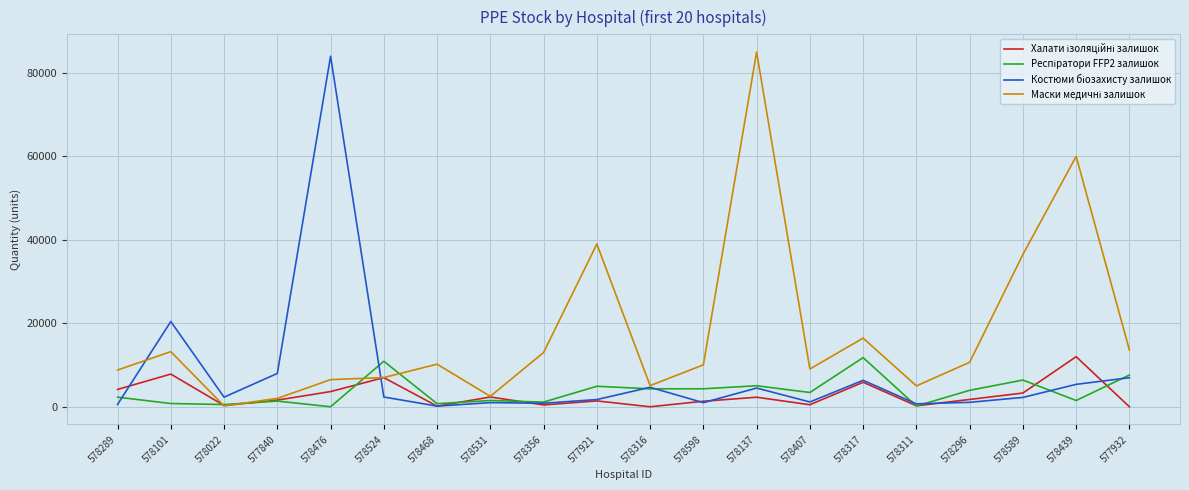

What is the difference between the highest and lowest values at 578137?

82715